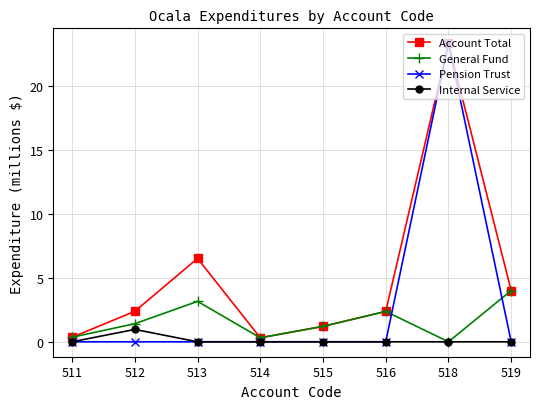

What is the difference between the second highest and minimum values in the General Fund series?

3.2